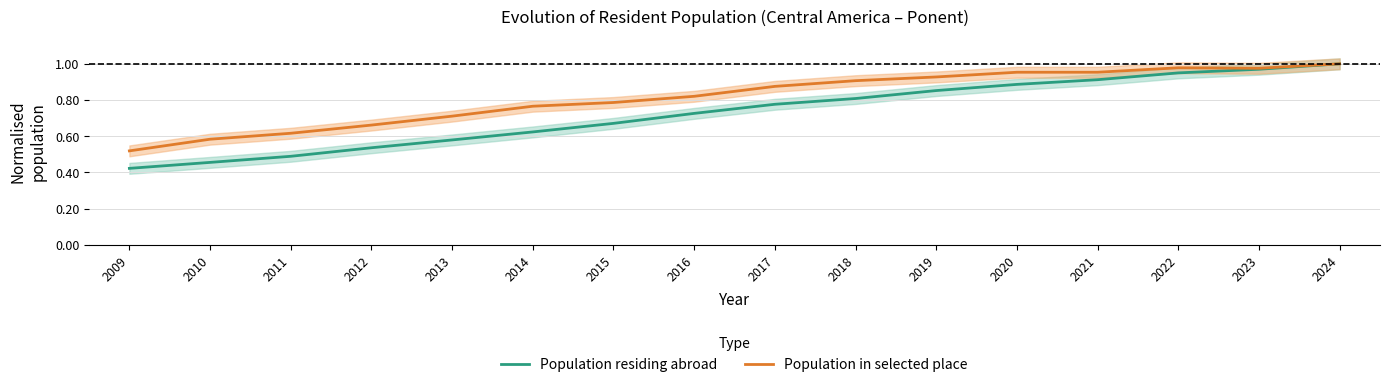

The value of Population in selected place at 2017 is 1.5. True or false?

False